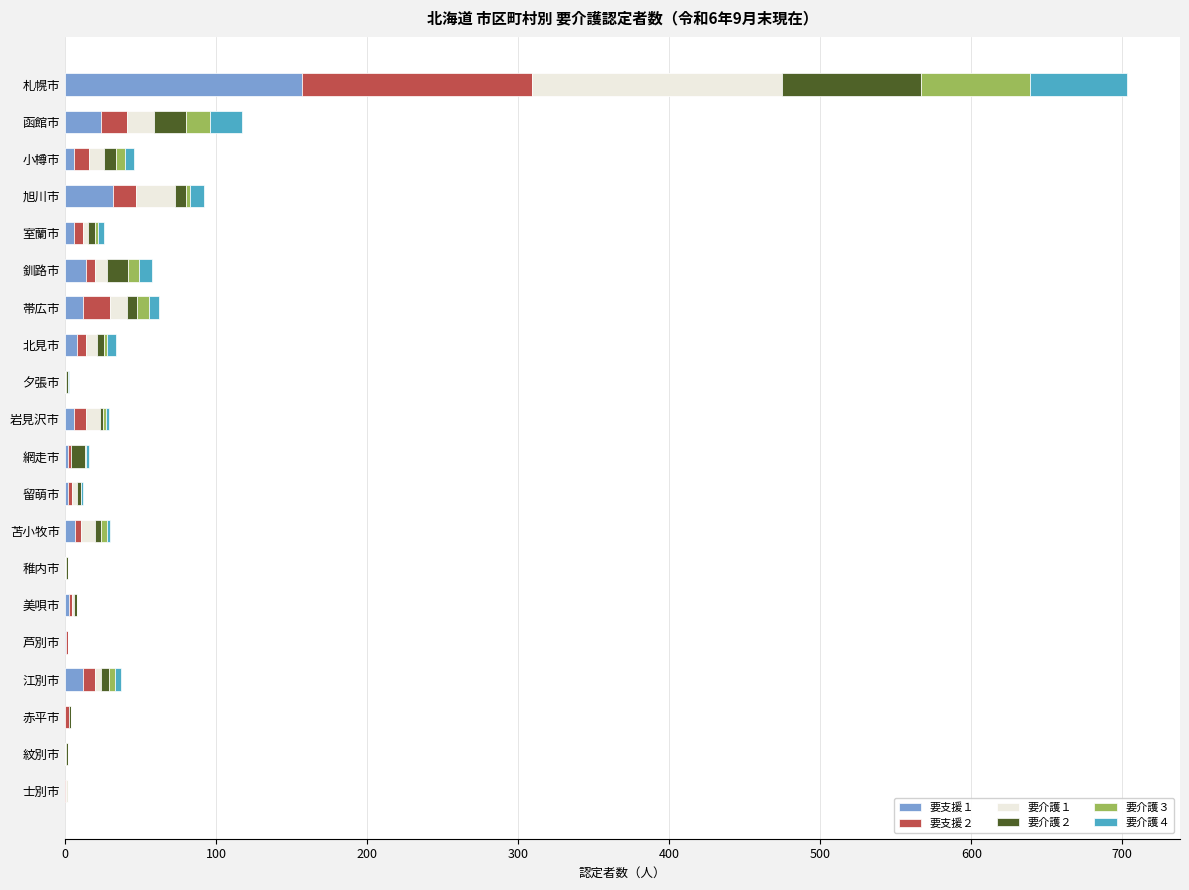

True or false: 要支援１ has a value of 0 at 士別市.

True